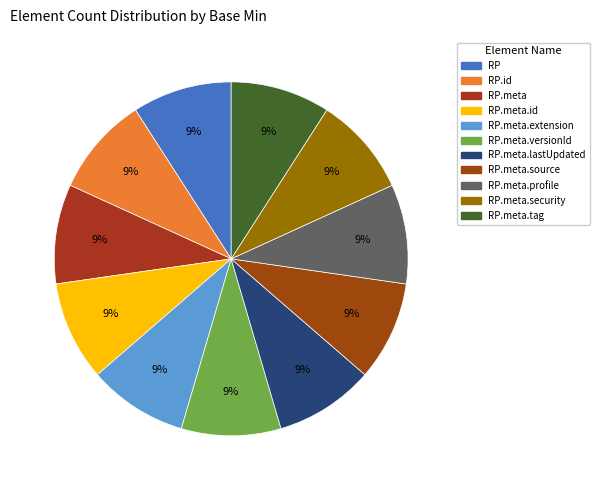

Count the number of slices in the pie.

11